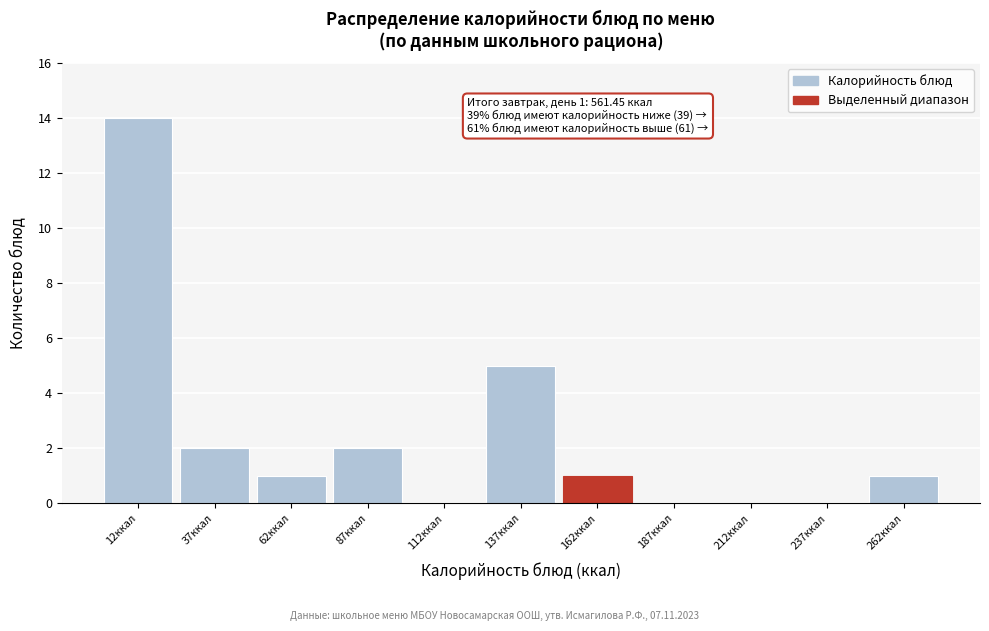

Over which range of the x-axis is the bar tallest?

0 to 25